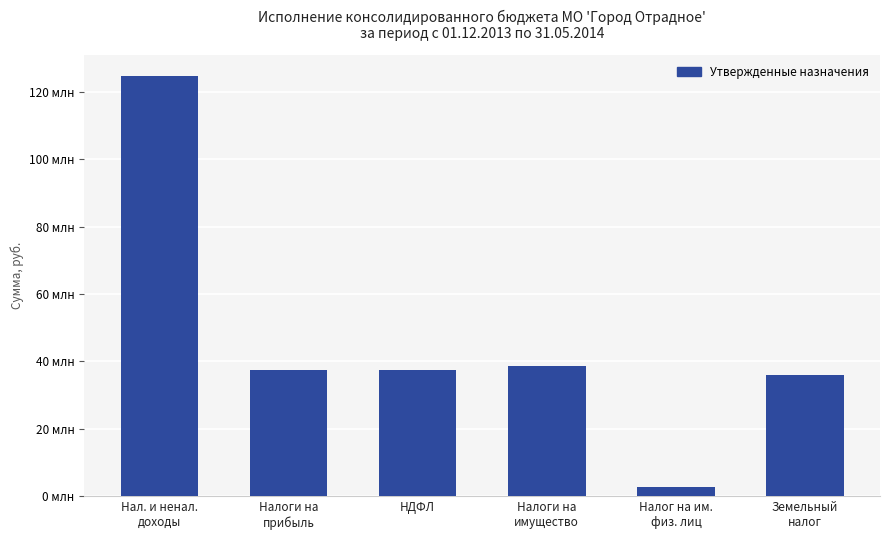

Are the bars horizontal?

No